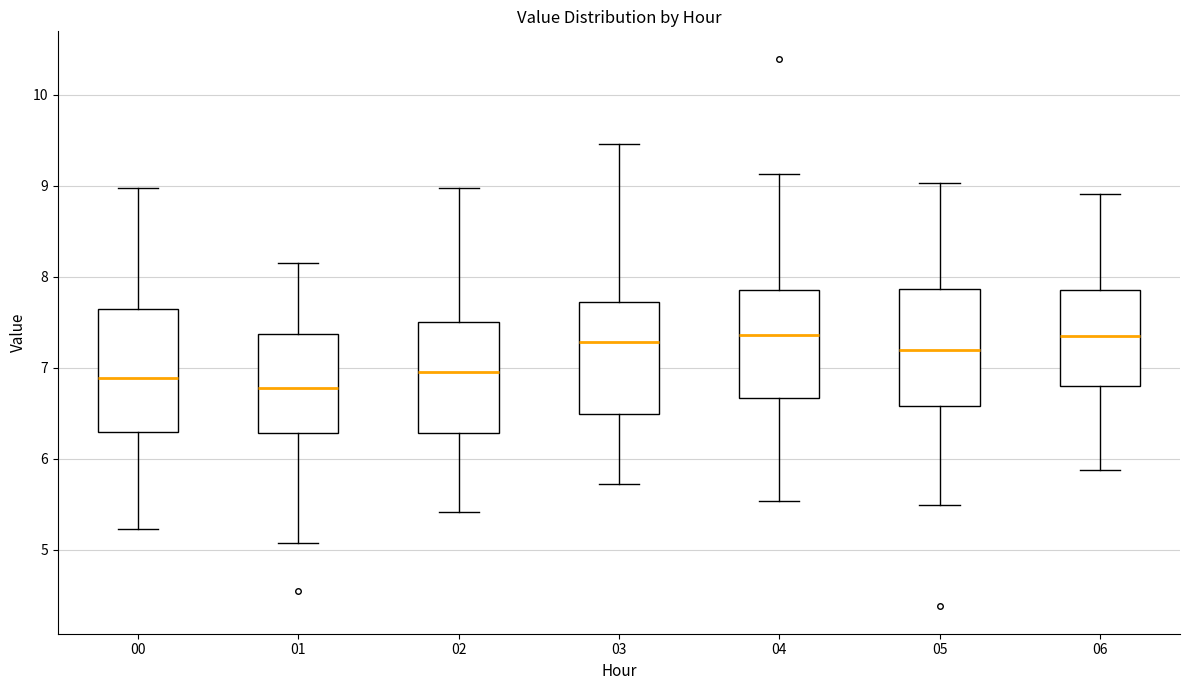

Reading left to right, transcribe this box plot: for each box, give where its median line is, the range the box spans, and where its two whiskers end, as read against the y-axis. The values are not printed on the chart, so give them approximately, as read against the axis.

00: median 6.9, box 6.3 to 7.6, whiskers 5.2 to 9.0
01: median 6.8, box 6.3 to 7.4, whiskers 5.1 to 8.2
02: median 7.0, box 6.3 to 7.5, whiskers 5.4 to 9.0
03: median 7.3, box 6.5 to 7.7, whiskers 5.7 to 9.5
04: median 7.4, box 6.7 to 7.9, whiskers 5.5 to 9.1
05: median 7.2, box 6.6 to 7.9, whiskers 5.5 to 9.0
06: median 7.4, box 6.8 to 7.9, whiskers 5.9 to 8.9